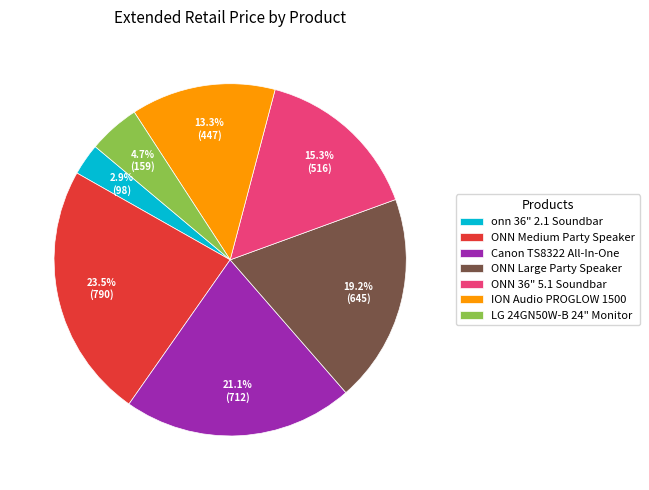

What percentage is the onn 36" 2.1 Soundbar slice, to the nearest percent?

3%